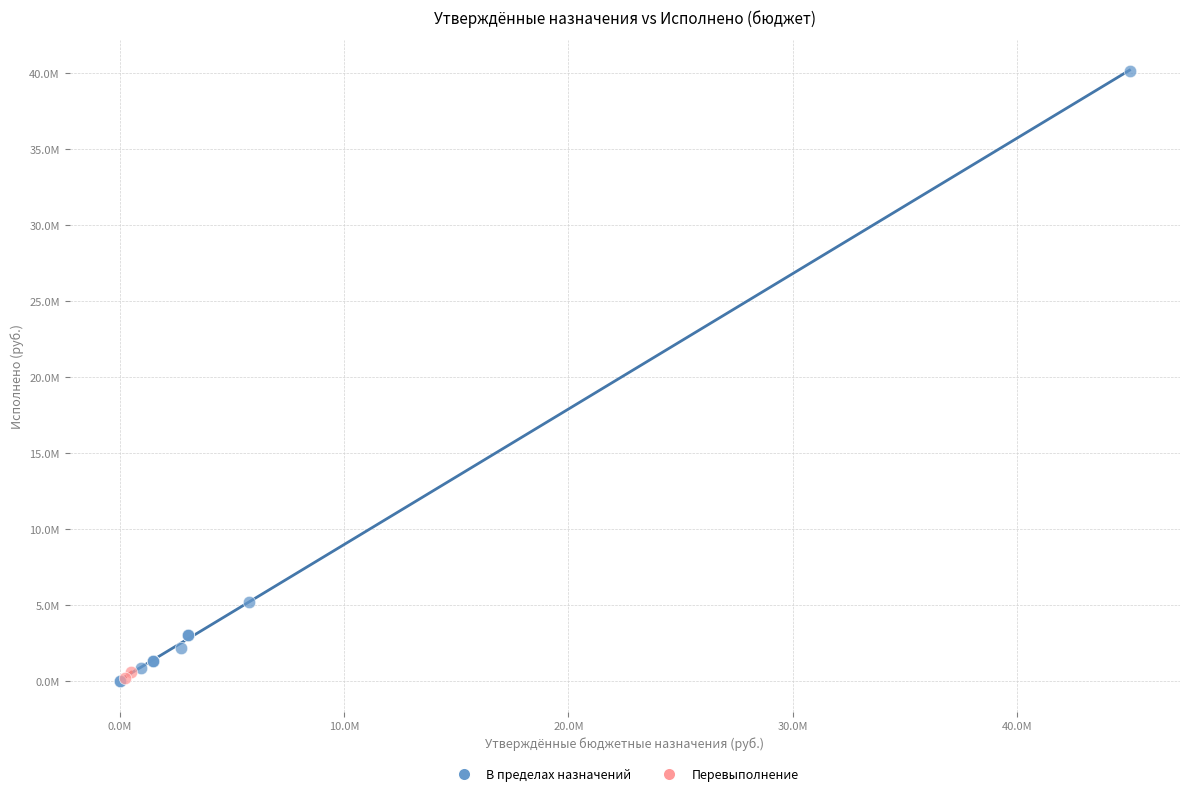

Which series has the widest spread of Y values?

В пределах назначений